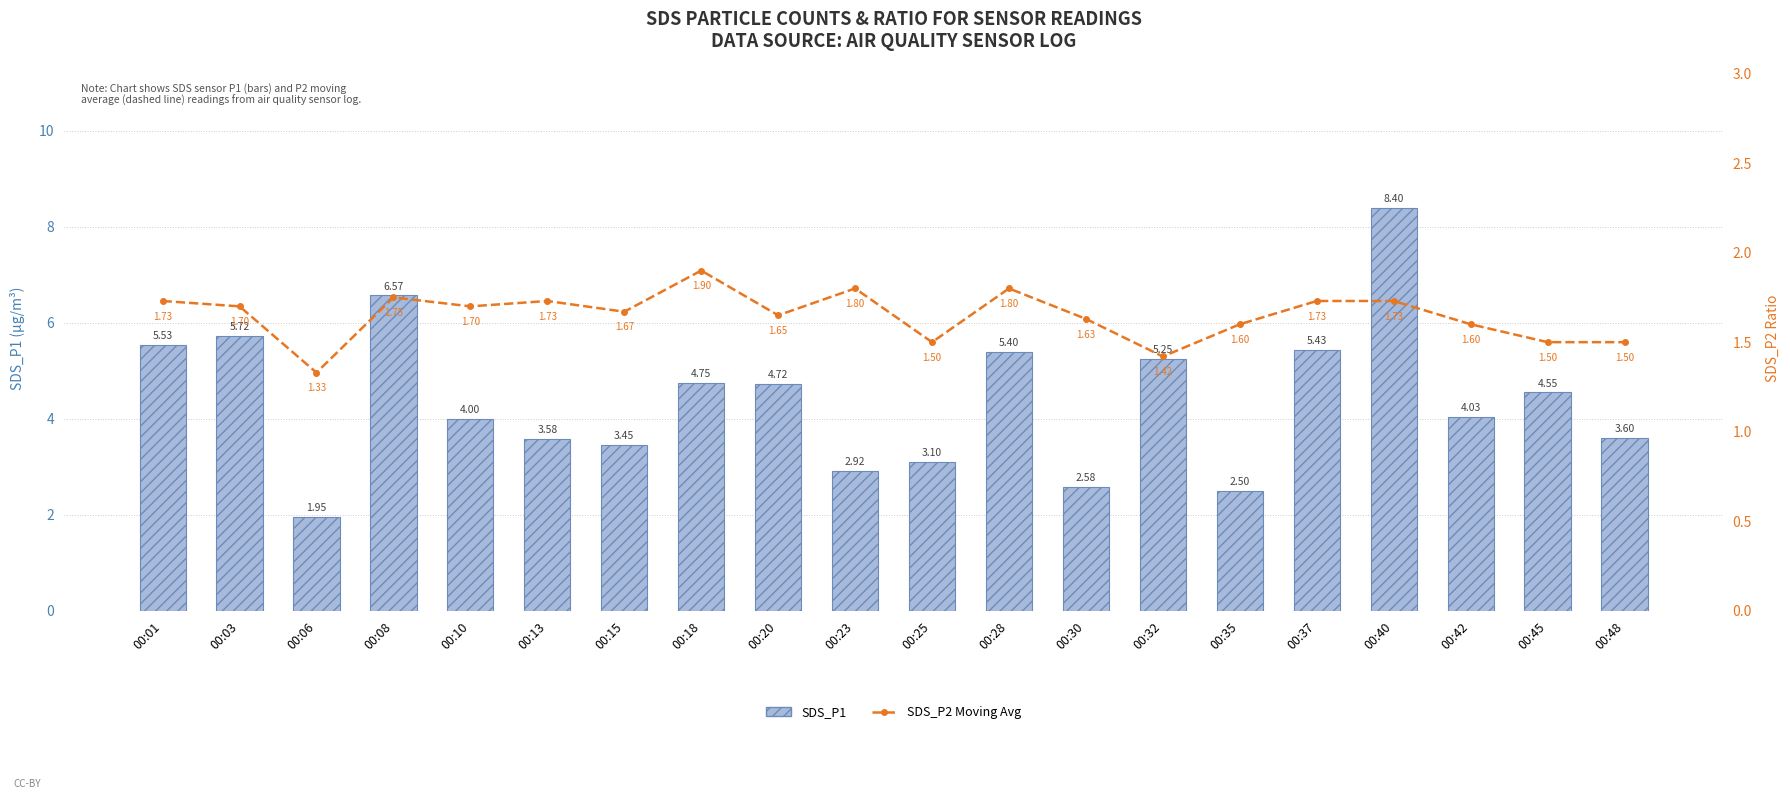

What is the value of the SDS_P1 bar at the 4th from the left?

6.6